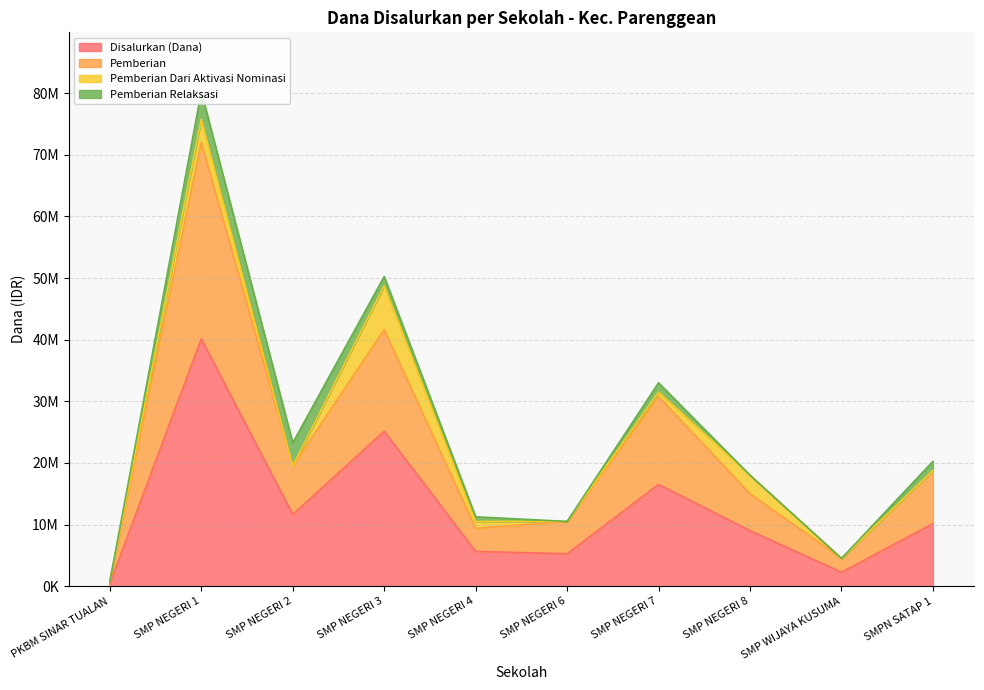

What is the value of the Pemberian point at the 1st from the left?

750000